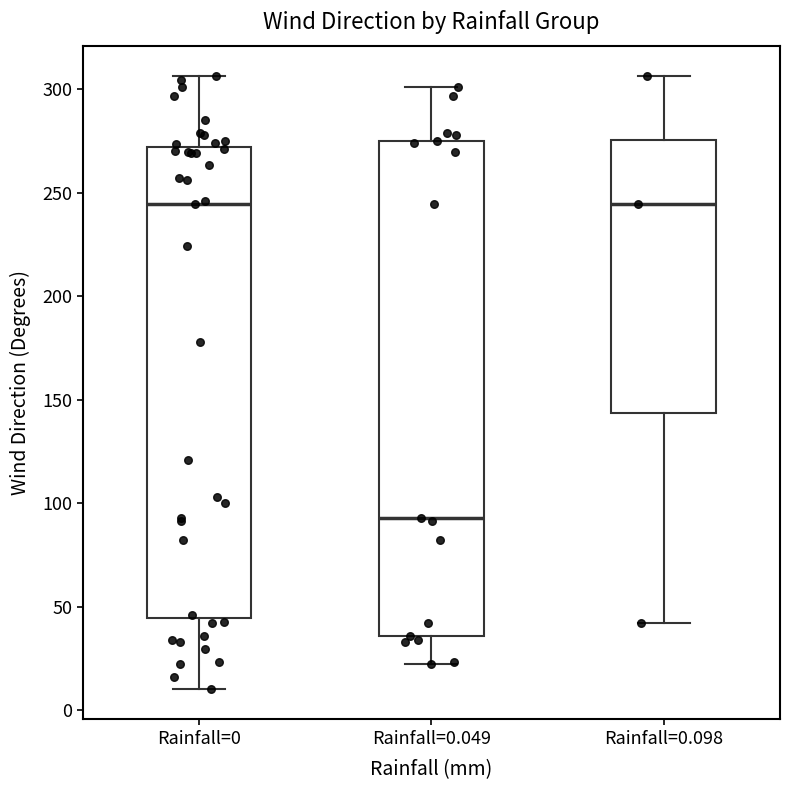

Reading left to right, transcribe this box plot: for each box, give where its median line is, the range the box spans, and where its two whiskers end, as read against the y-axis. The values are not printed on the chart, so give them approximately, as read against the axis.

Rainfall=0: median 245, box 45 to 270, whiskers 10 to 305
Rainfall=0.049: median 95, box 35 to 275, whiskers 20 to 300
Rainfall=0.098: median 245, box 145 to 275, whiskers 40 to 305